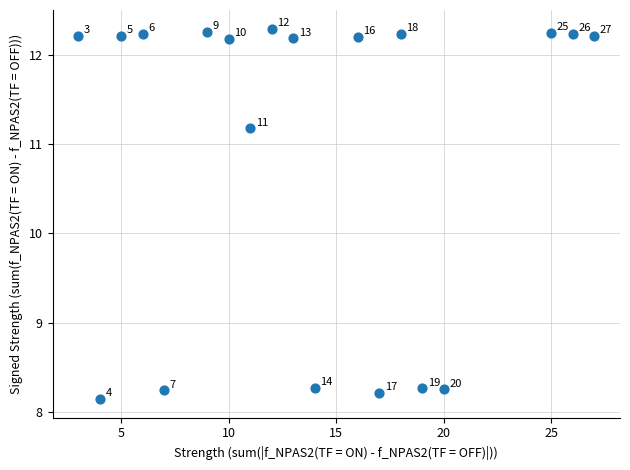

What is the range of X values (max minus min)?

24.0